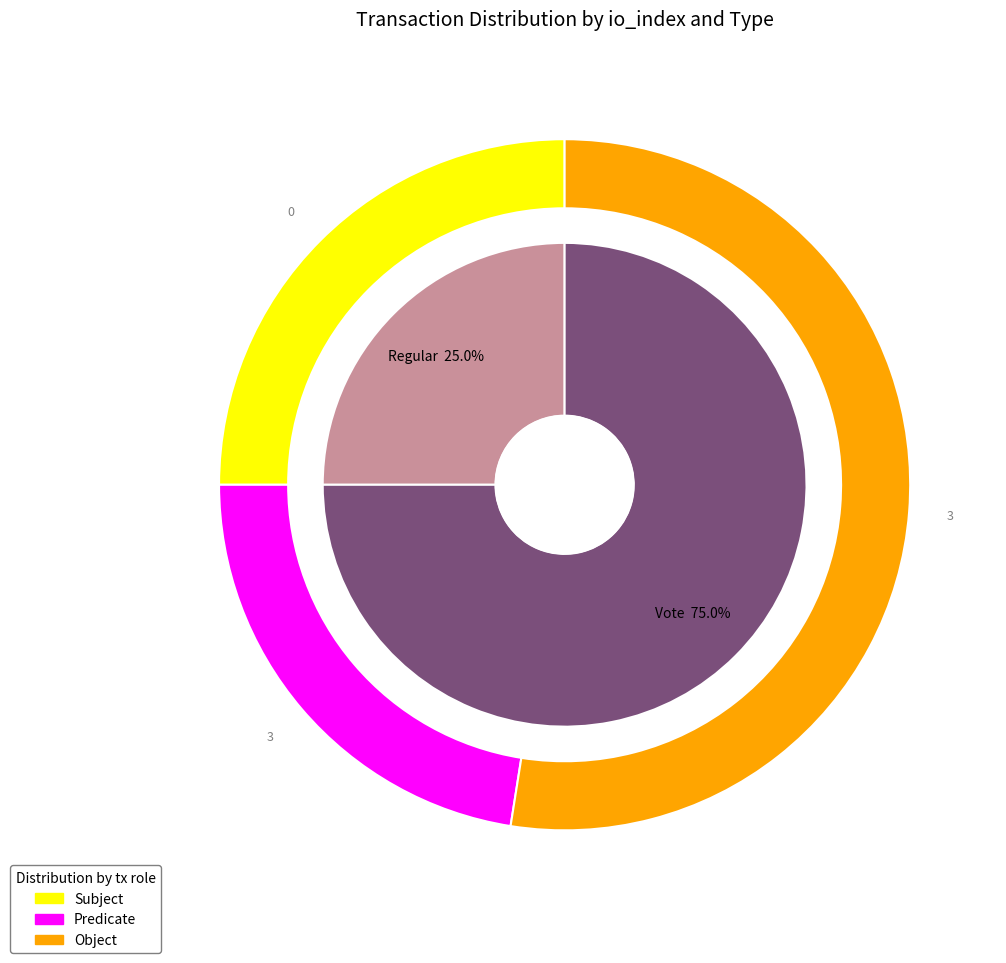

Which category has the smallest portion of the pie?

Regular